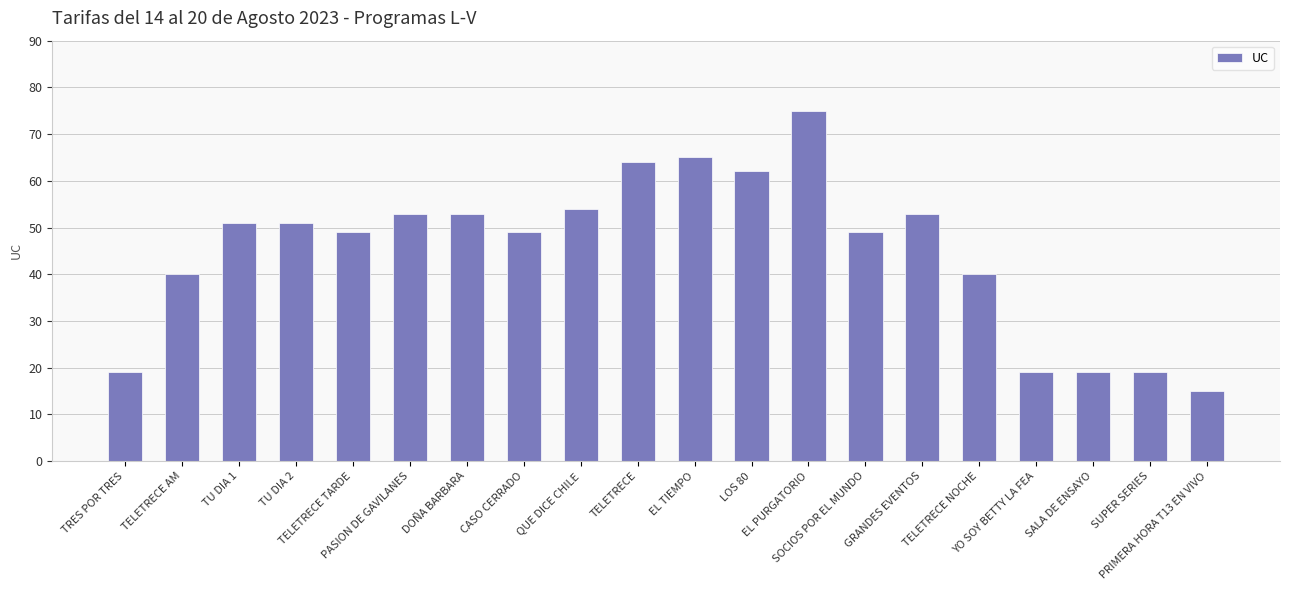

Does the chart contain stacked bars?

No